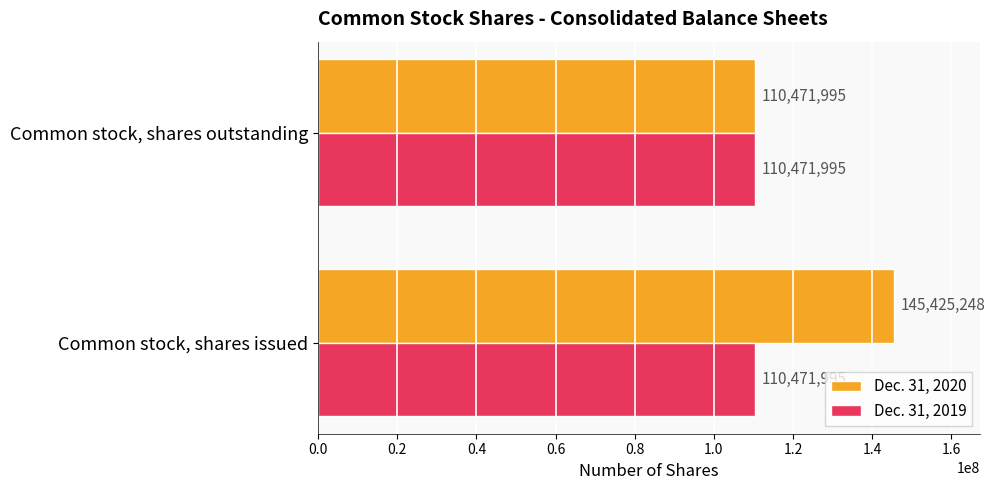

The value of Dec. 31, 2020 at Common stock, shares outstanding is 110471995. True or false?

True